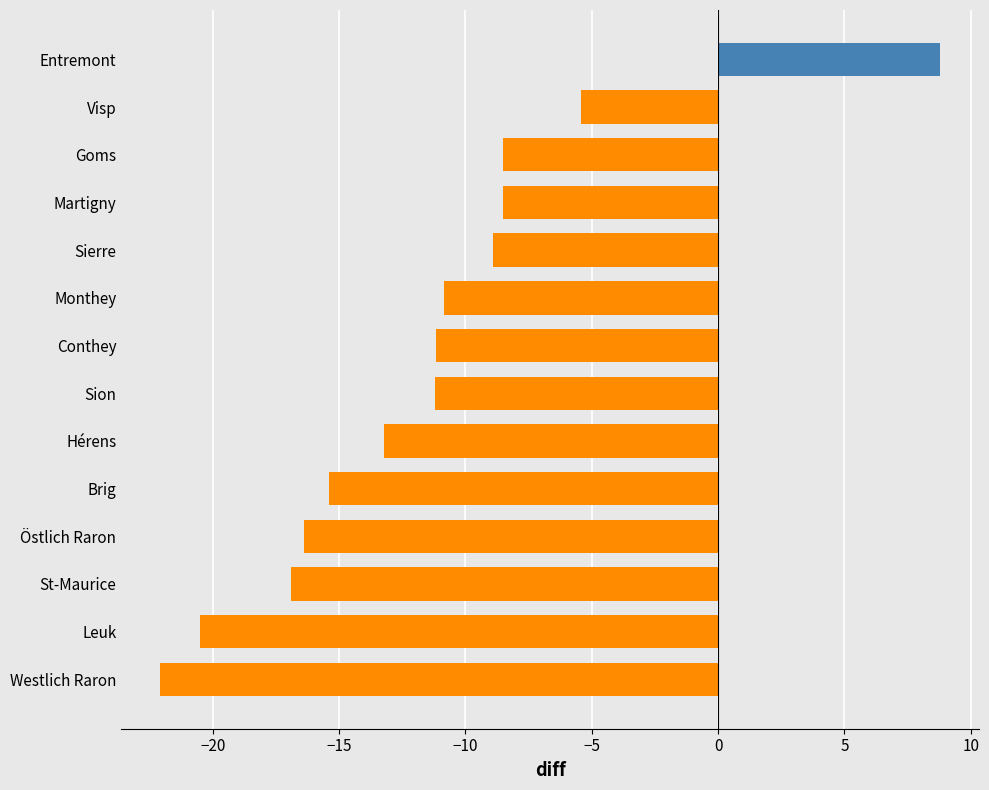

At which label is the value closest to -6?

Visp